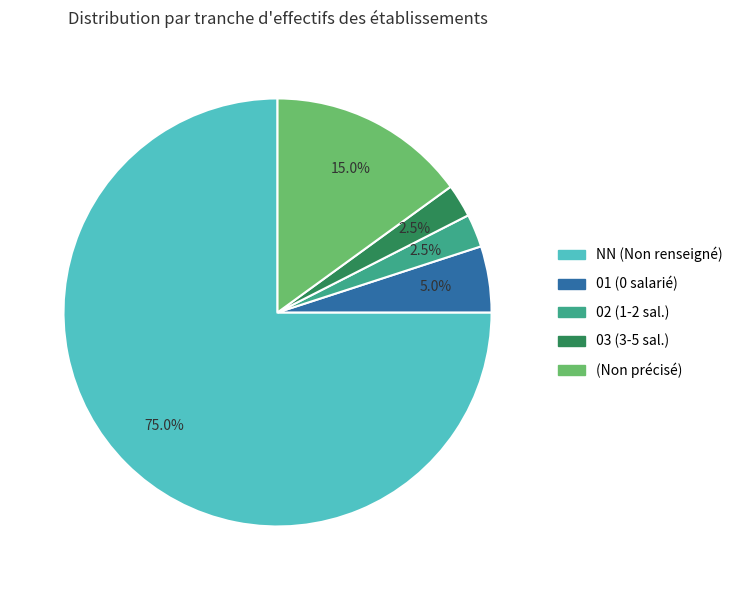

What is the largest slice in the pie chart?

NN (Non renseigné)